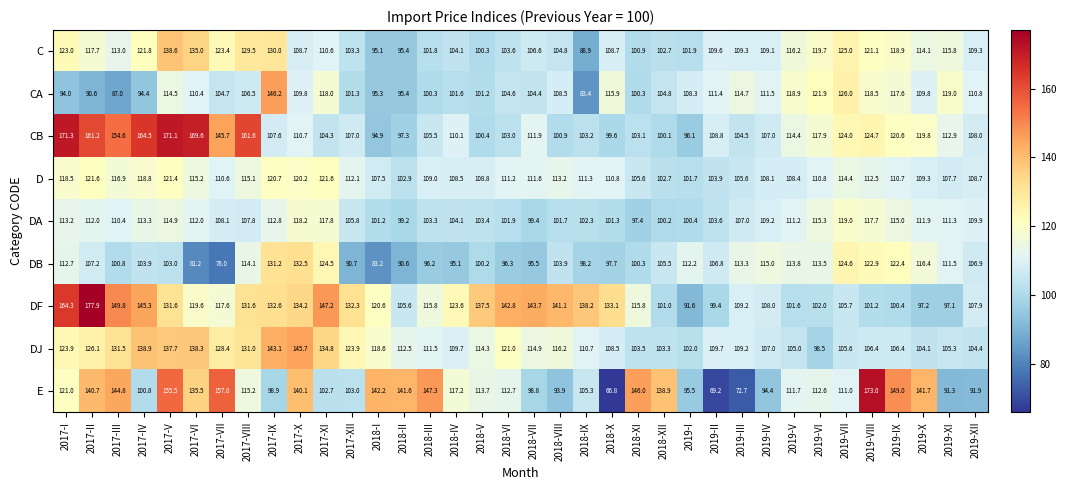

What is the greatest value displayed?

177.9